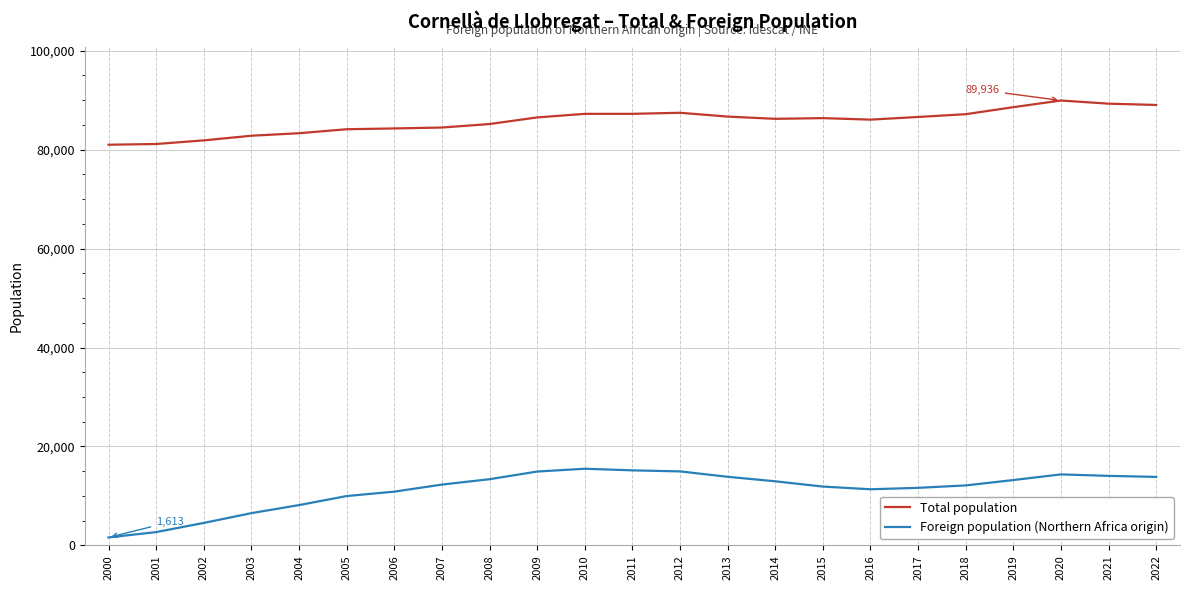

True or false: Foreign population (Northern Africa origin) and Total population cross at least once.

False